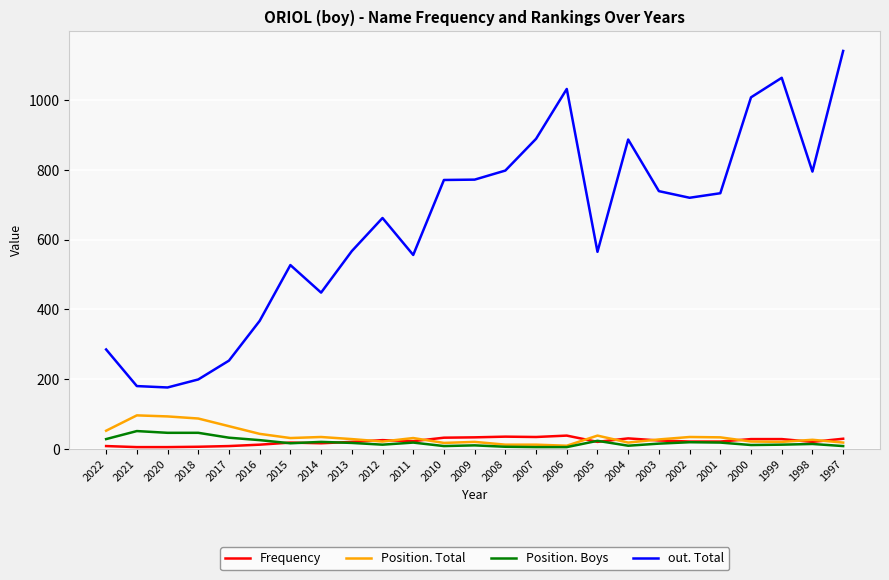

True or false: Position. Boys and out. Total intersect in this chart.

False